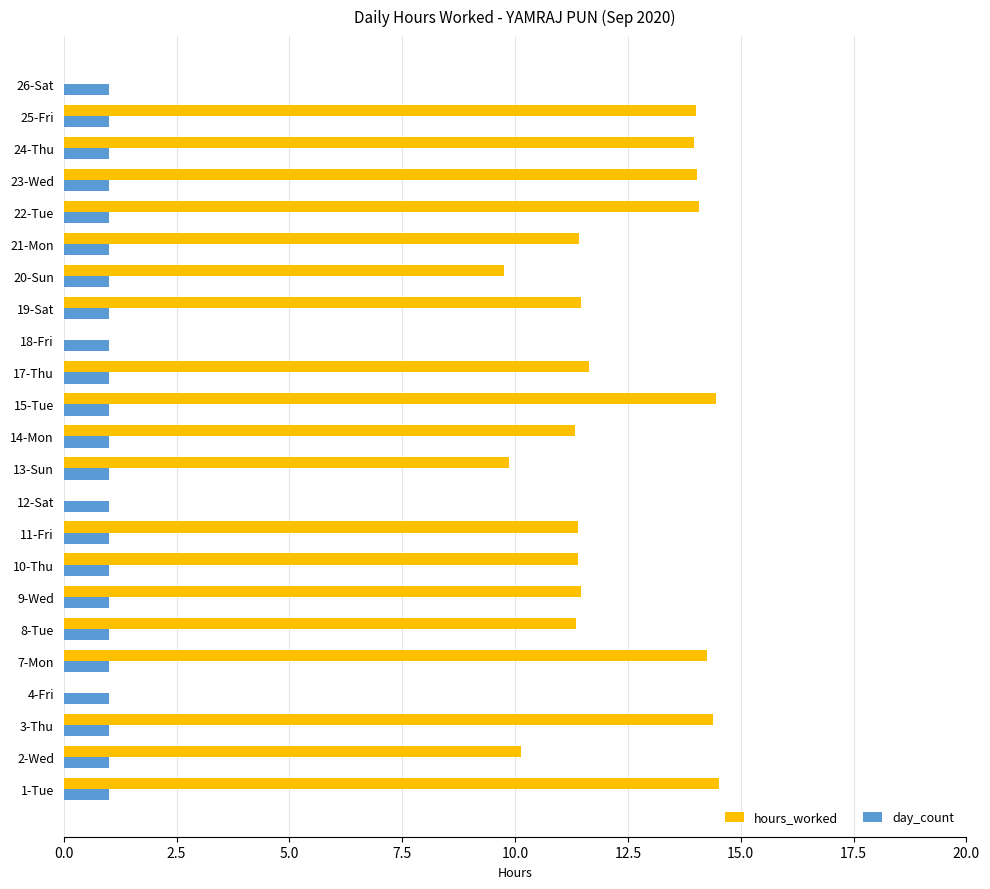

What is the maximum value shown in the chart?

14.5